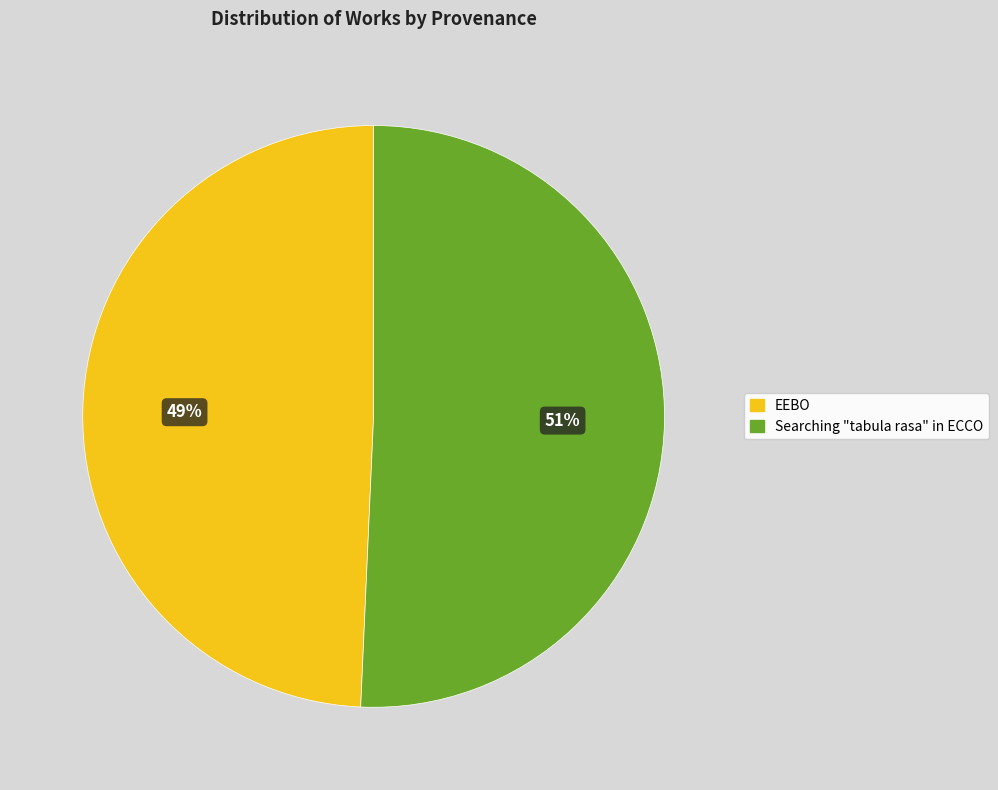

Is EEBO the majority of the pie?

No